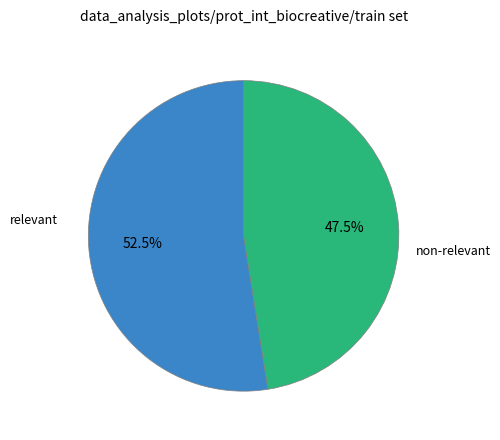

Is there any slice that represents more than half of the pie?

Yes